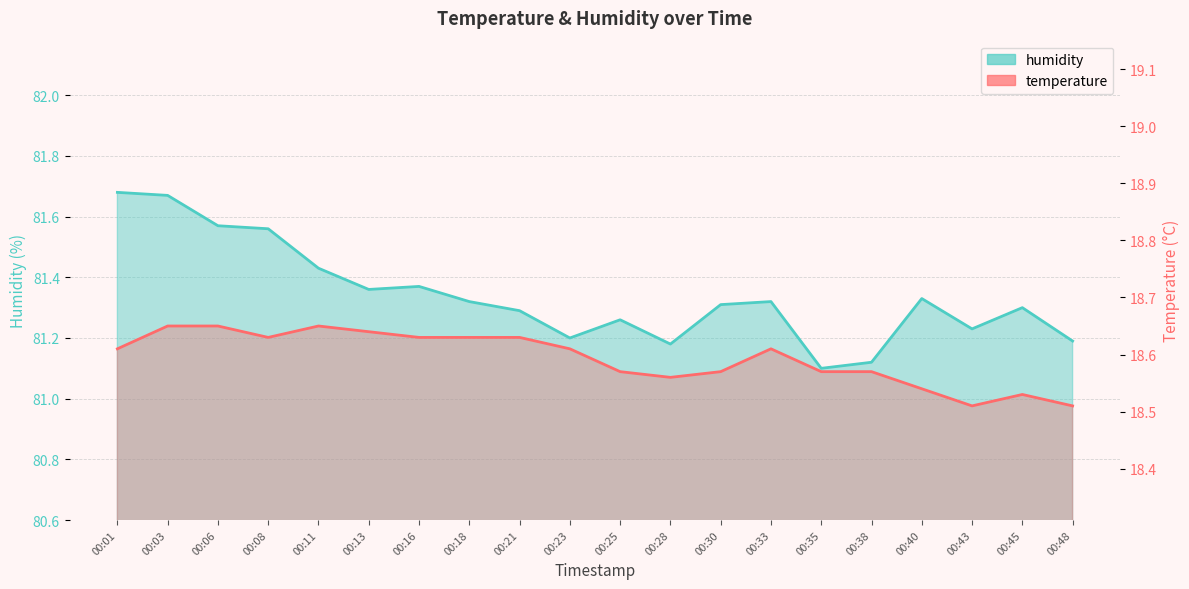

Which series has the largest total across all categories?

humidity